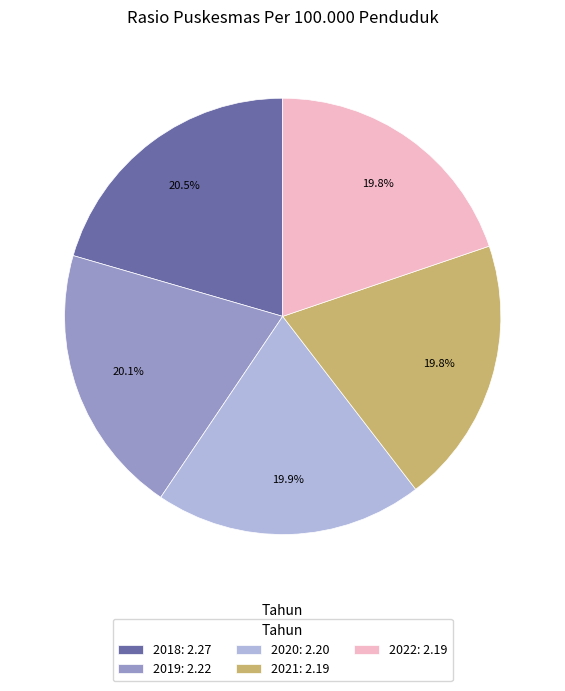

Does 2020: 2.20 account for over 50% of the chart?

No